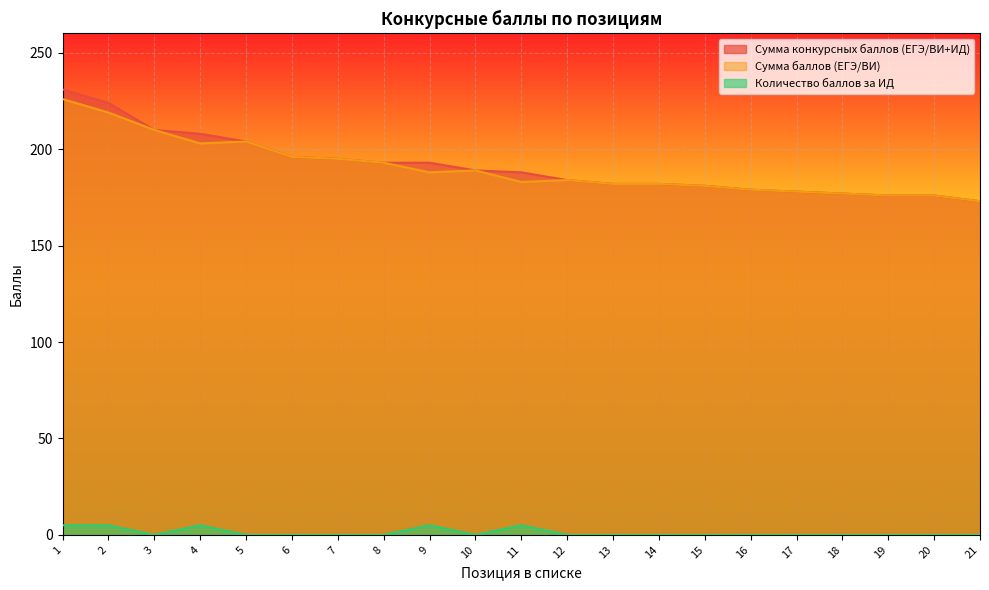

Which series changed the most between 9 and 20?

Сумма конкурсных баллов (ЕГЭ/ВИ+ИД)